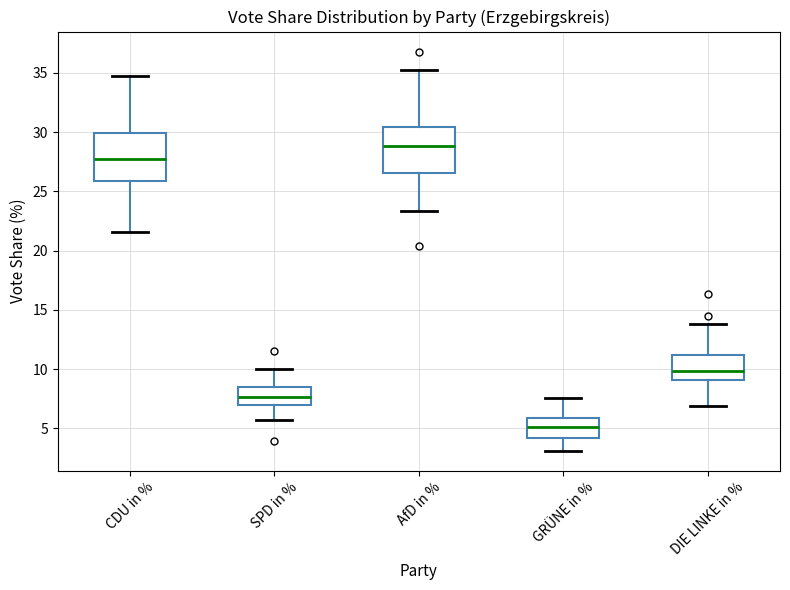

Where is the lower edge of the box for DIE LINKE in % on the y-axis? The values are not printed on the chart, so give them approximately, as read against the axis.

9.0